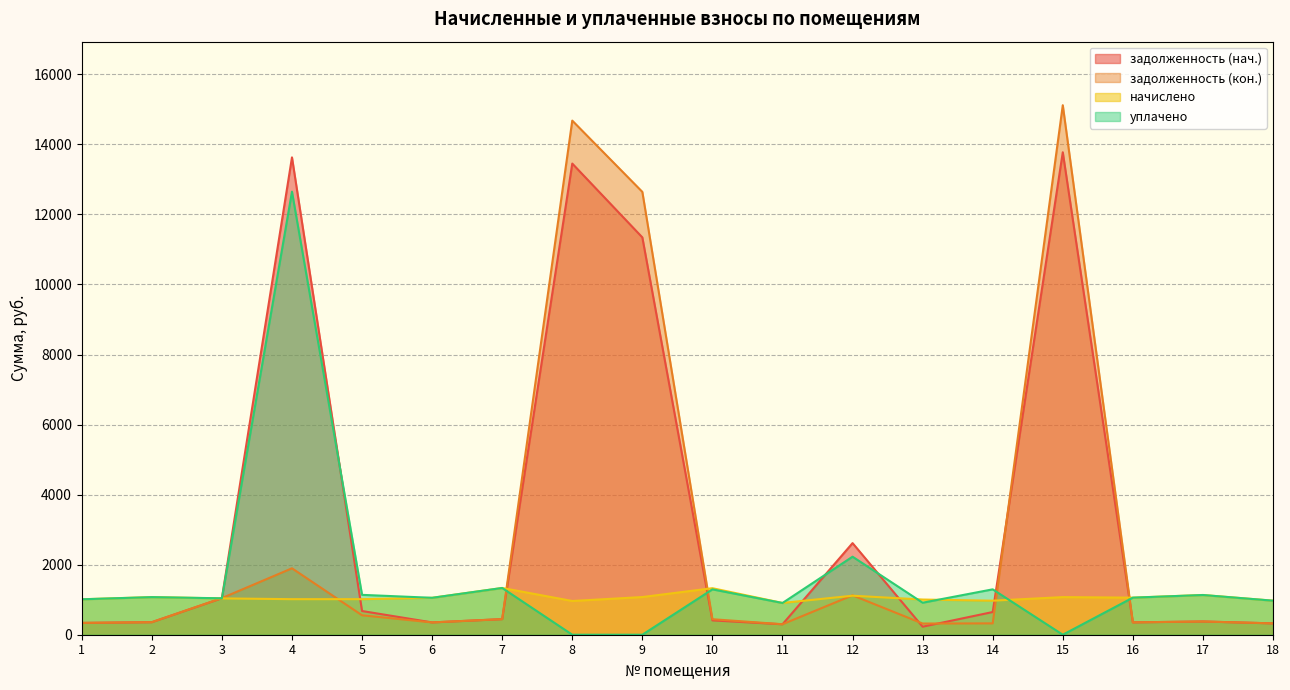

Which series has the largest total across all categories?

задолженность (нач.)